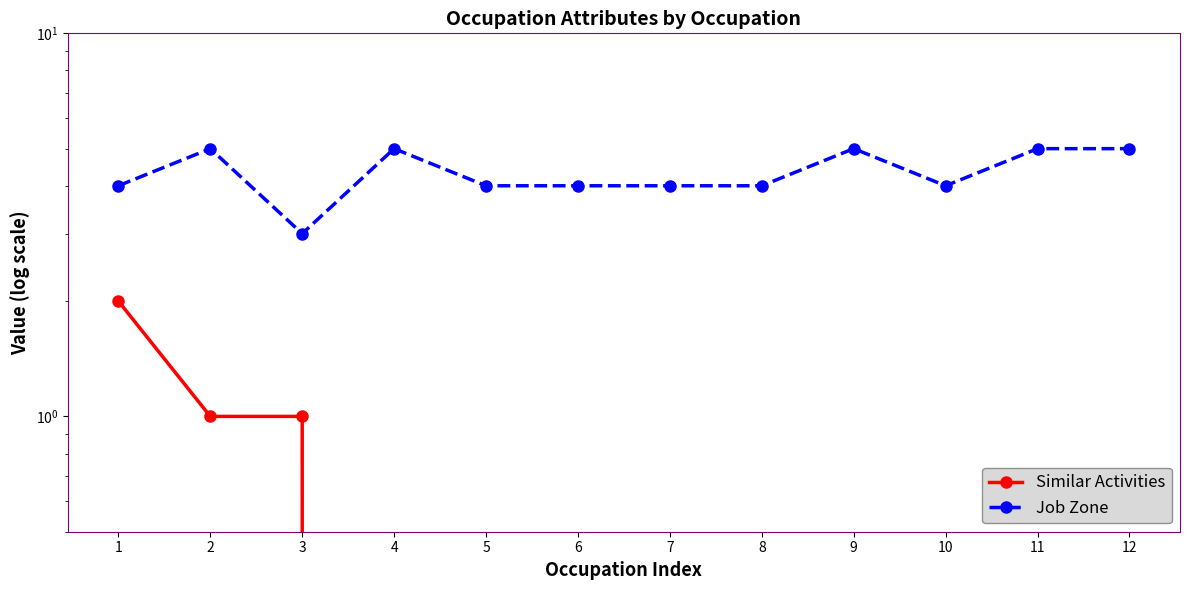

Which series has the largest total across all categories?

Job Zone